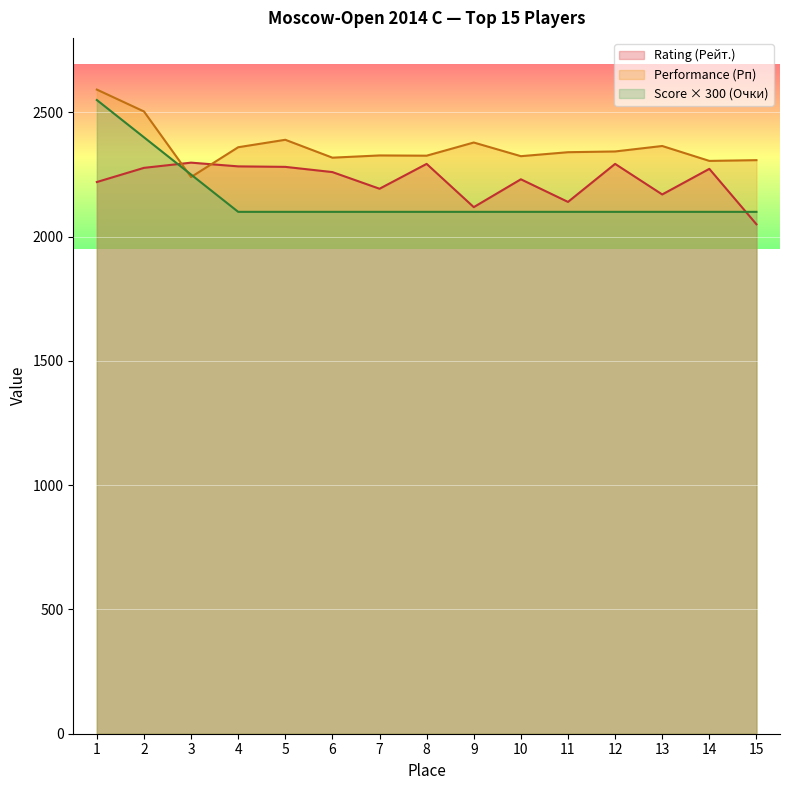

What is the difference between the maximum and second lowest values in the Rating (Рейт.) series?

179